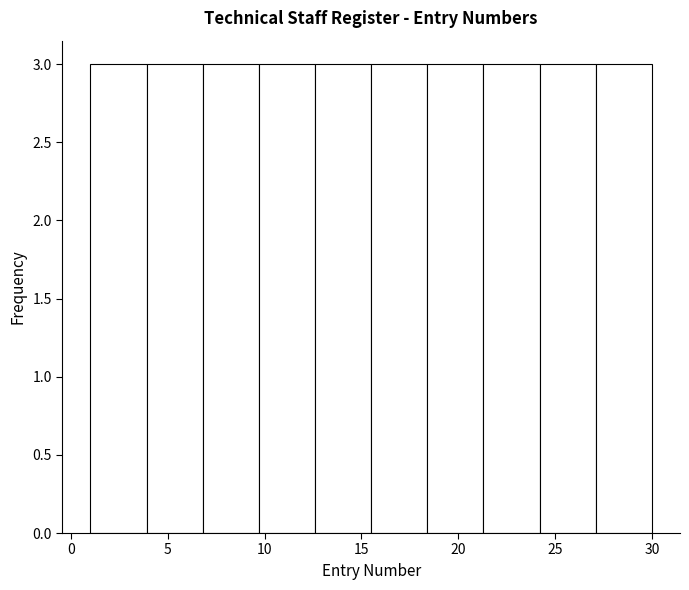

How tall is the bar that spans 18.4 to 21.3 on the x-axis? Neither the bar edges nor the heights are printed on the chart, so give them approximately, as read against the axes.

3